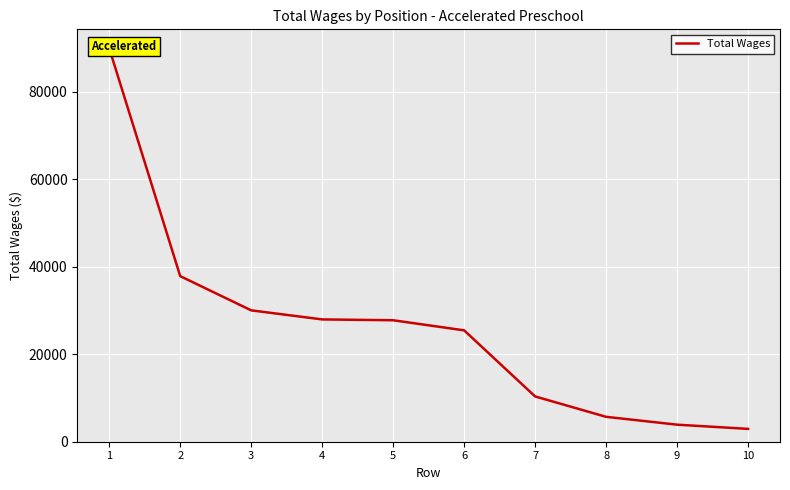

What is the difference between the maximum and minimum values?

87043